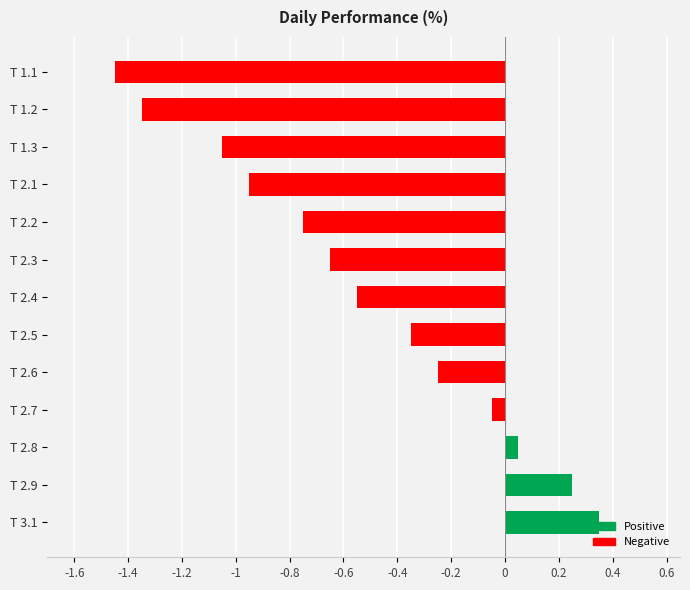

What is the difference between the values at T 2.2 and T 2.7?

0.7